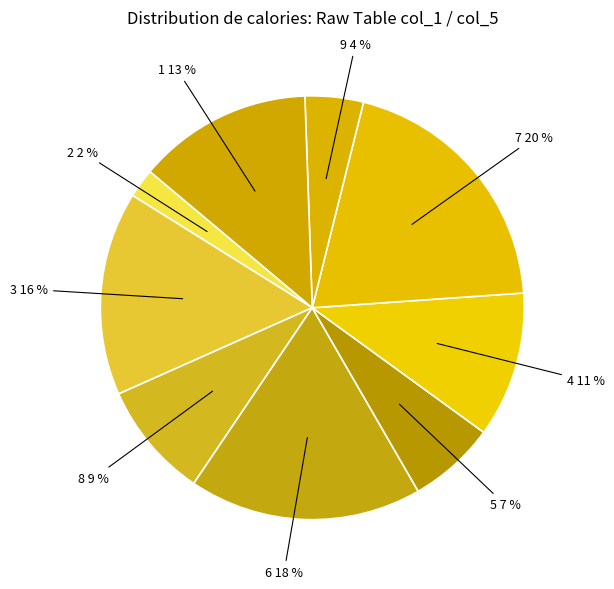

Is the sum of 2 2 % and 7 20 % greater than half?

No